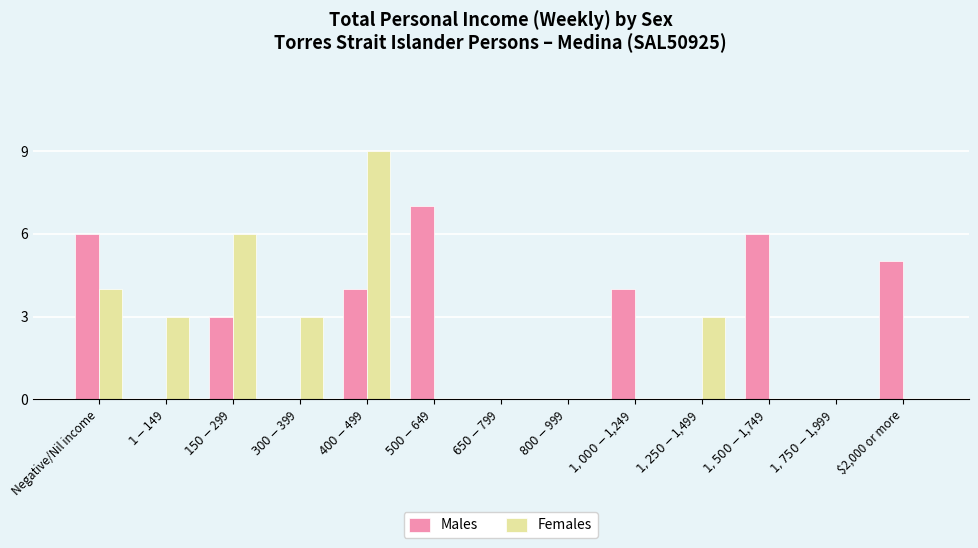

What is the sum of all Females values?

28